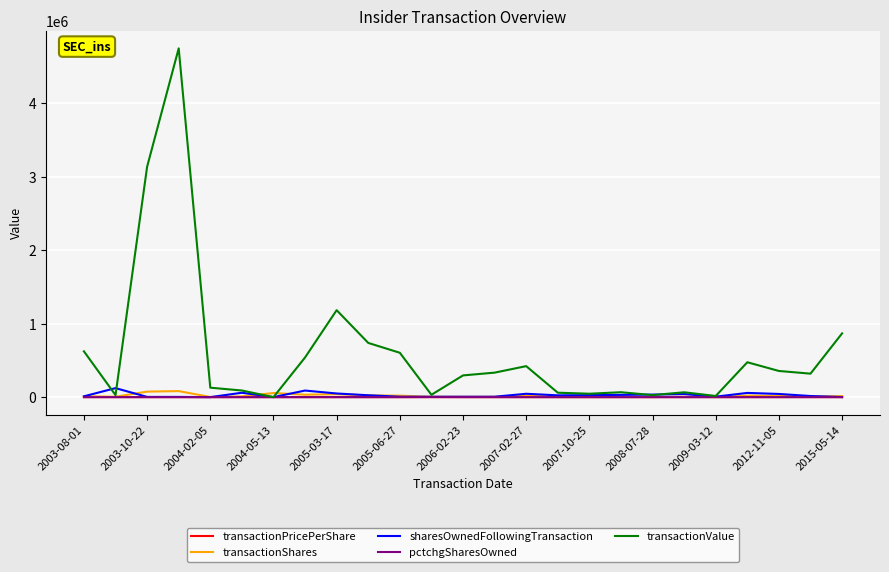

What is the greatest value displayed?

4749238.0